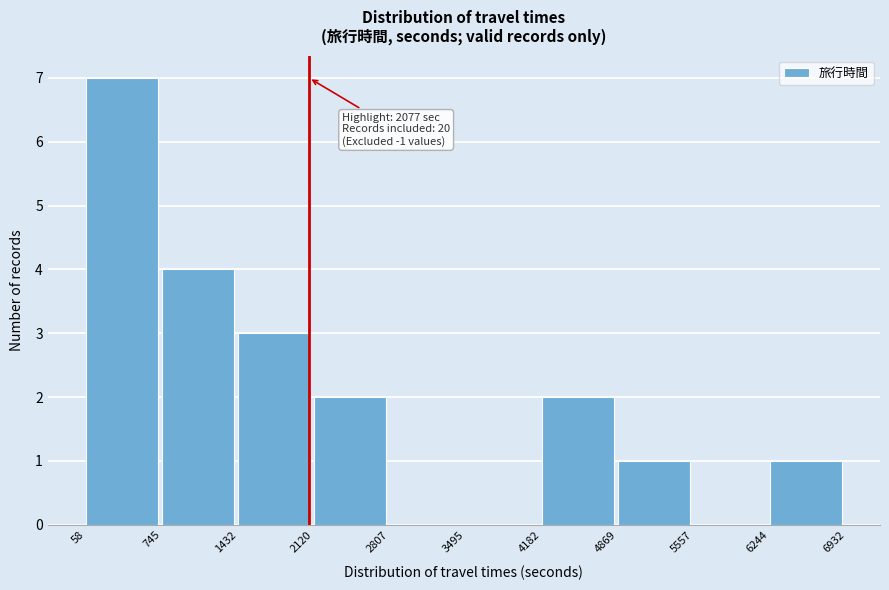

Which range on the x-axis has the tallest bar?

58 to 745